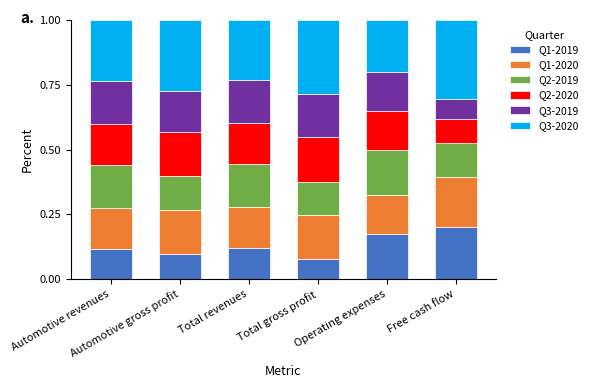

How many Q1-2019 values are between 0 and 1?

6